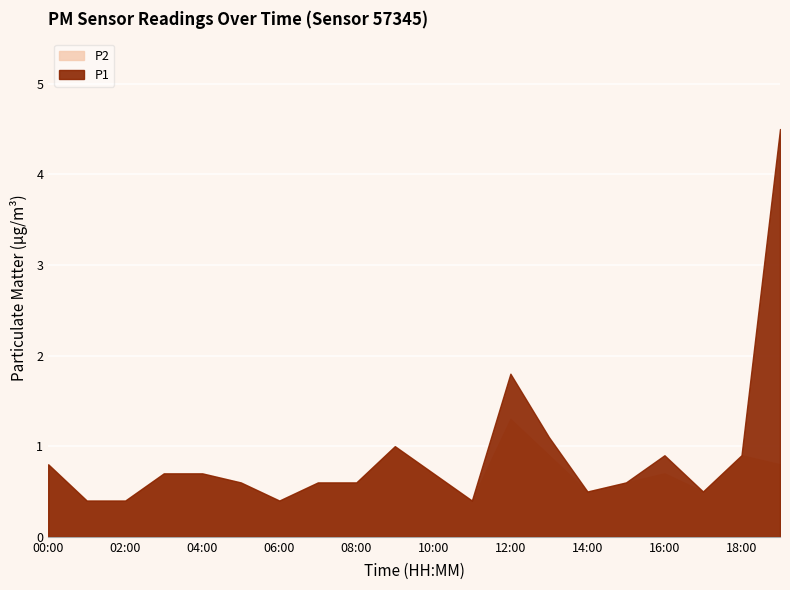

At which label does P2 reach its peak?

12:00